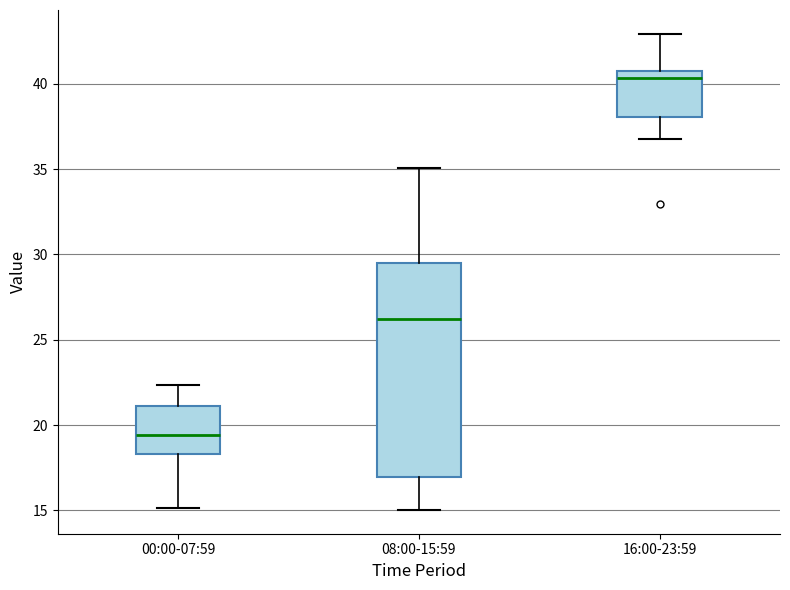

Reading left to right, read every box against the y-axis: the position of its median line, the range the box covers, and the ends of its whiskers. The values are not printed on the chart, so give them approximately, as read against the axis.

00:00-07:59: median 19.5, box 18.5 to 21.0, whiskers 15.0 to 22.5
08:00-15:59: median 26.0, box 17.0 to 29.5, whiskers 15.0 to 35.0
16:00-23:59: median 40.5, box 38.0 to 41.0, whiskers 37.0 to 43.0